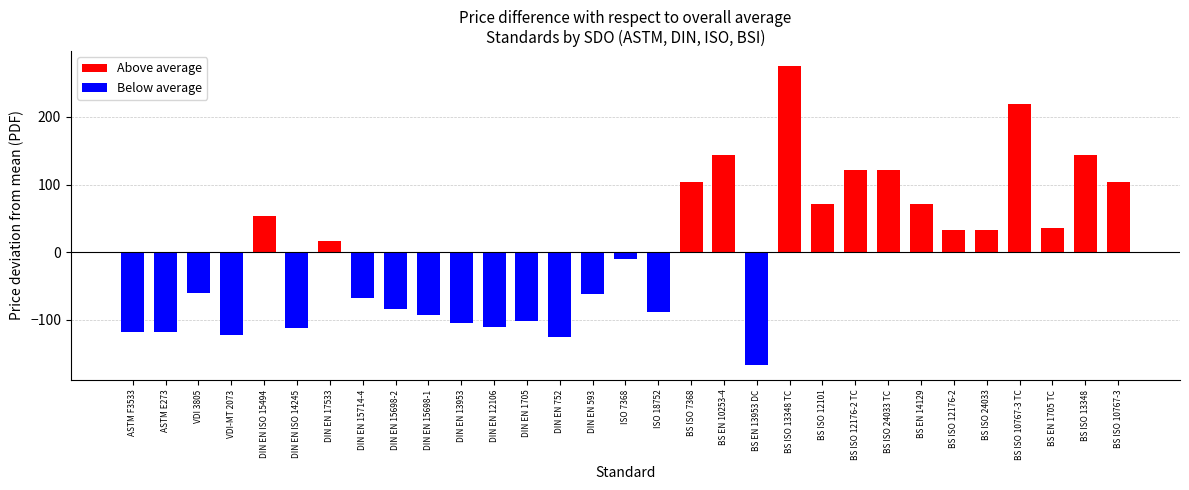

What is the change in value from ISO 7368 to BS EN 10253-4?

+153.0